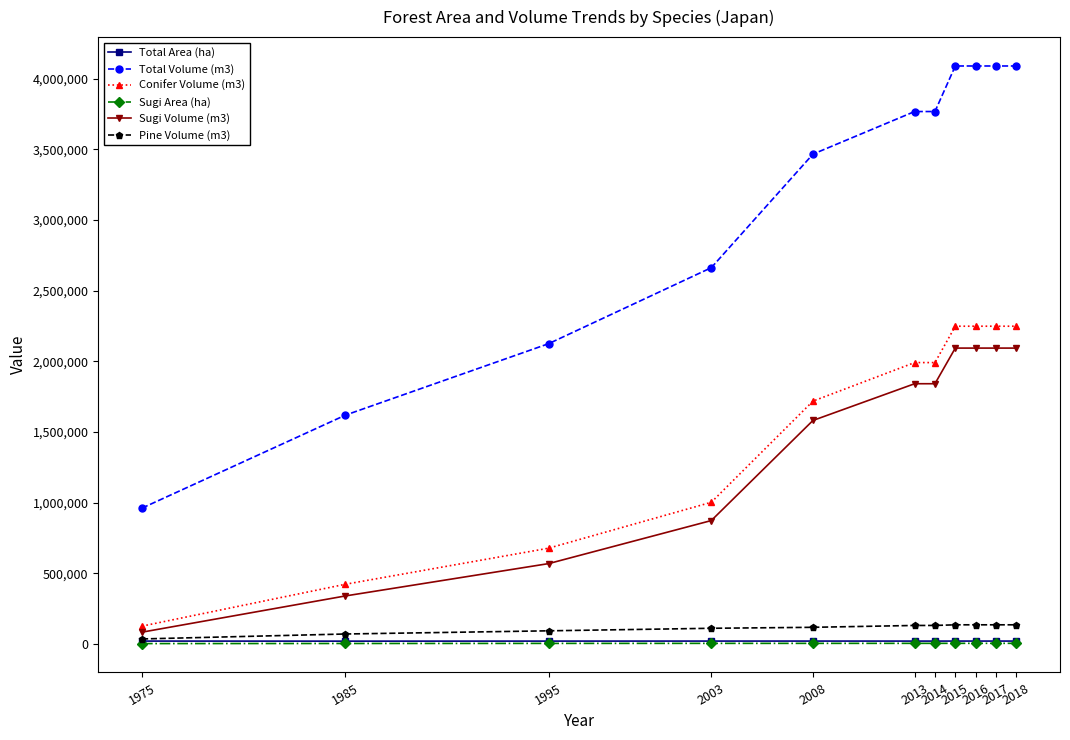

Which series has the largest total across all categories?

Total Volume (m3)